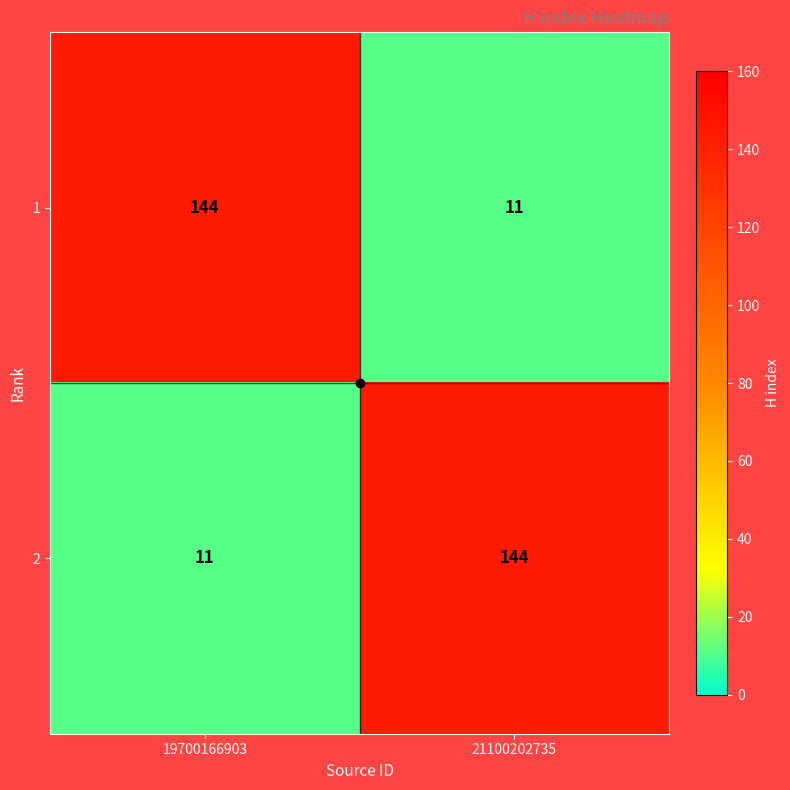

What is the total value across all series at 19700166903?

155